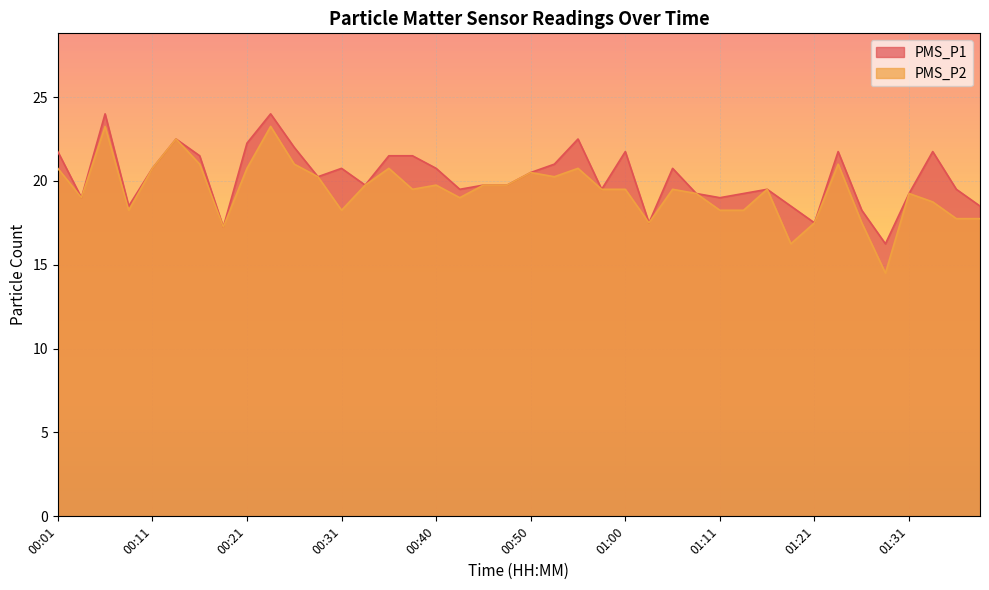

What is the minimum value for PMS_P1?

16.2